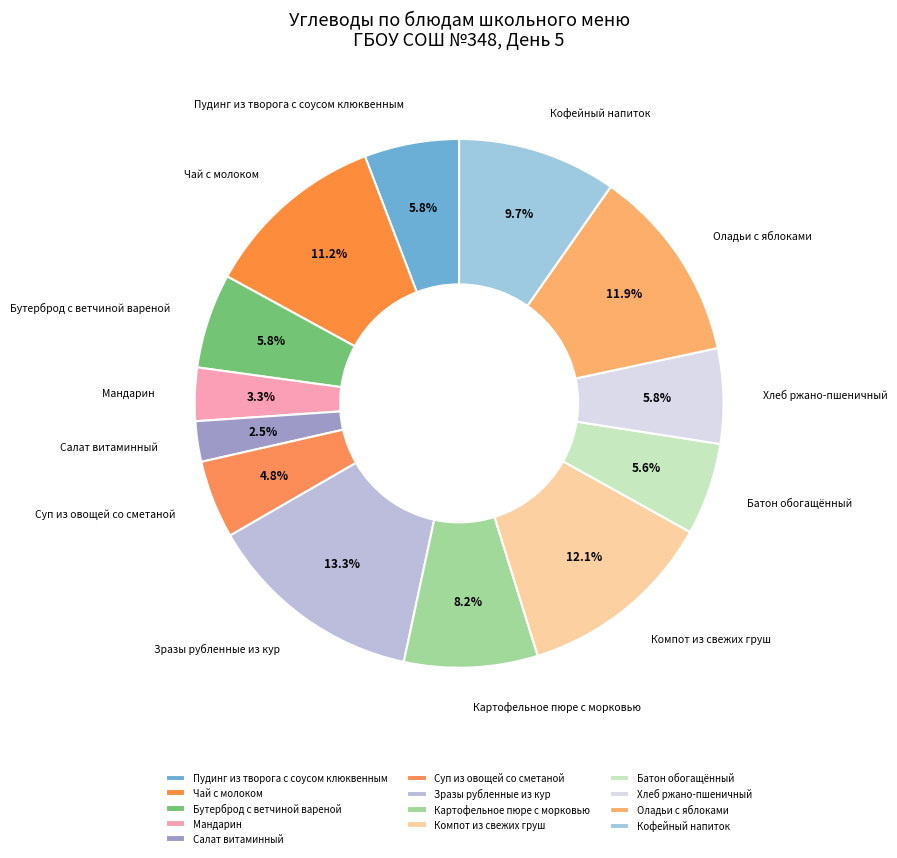

What percentage do Мандарин and Зразы рубленные из кур together represent?

16.6%